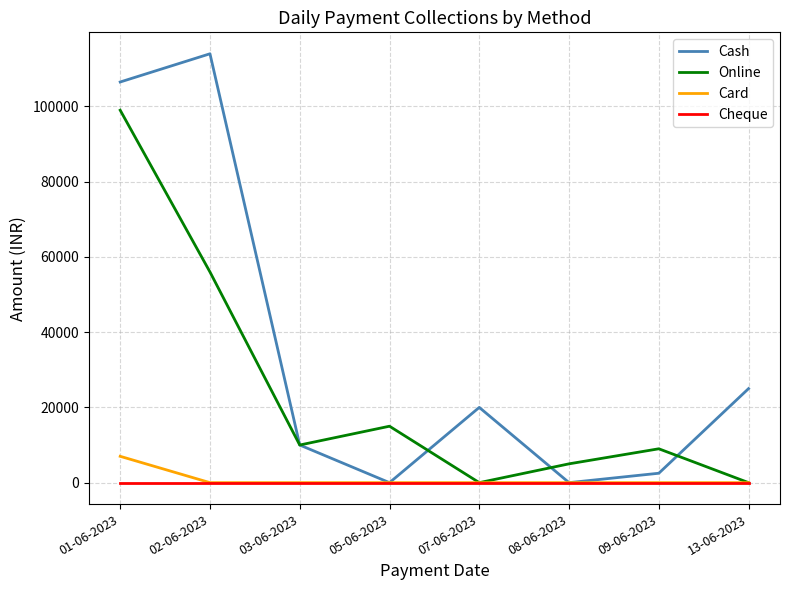

What are all the series names shown in the legend?

Cash, Online, Card, Cheque